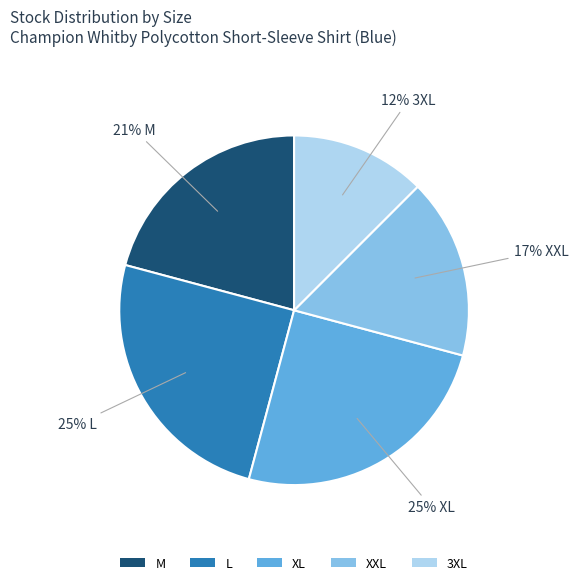

The XL slice represents 34% of the pie. True or false?

False